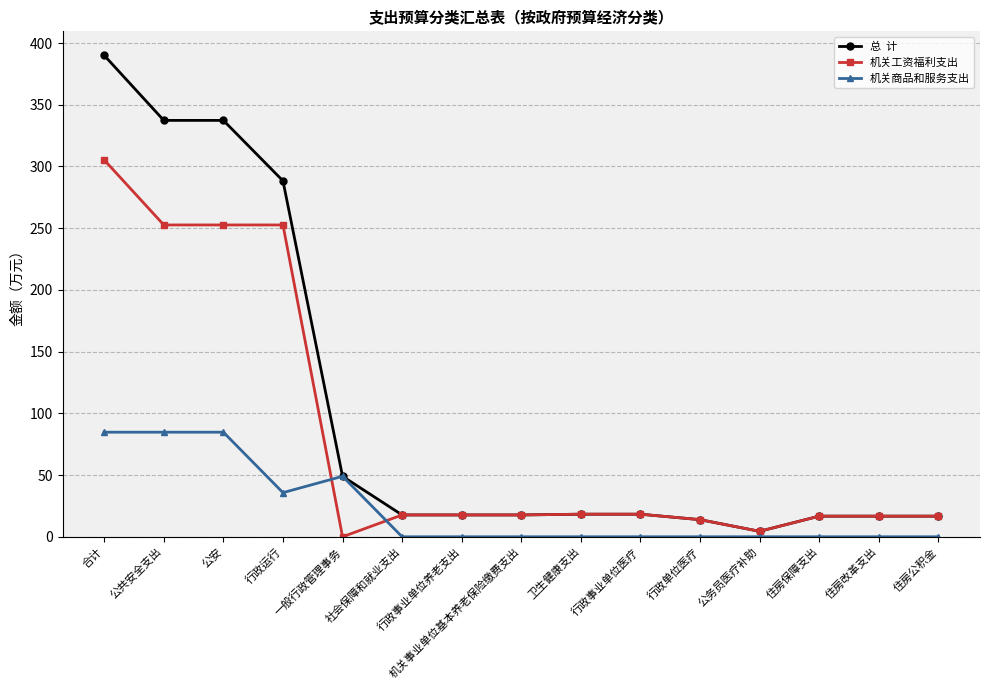

What is the difference between the highest and lowest values at 公共安全支出?

252.6